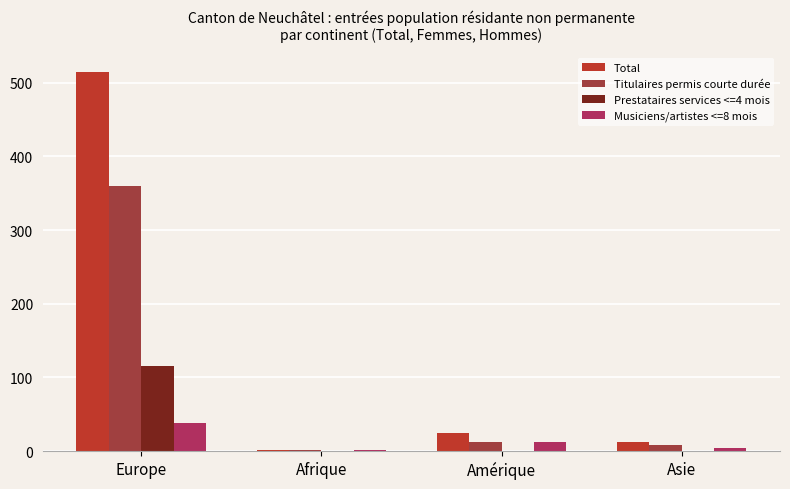

Reading right to left, extract all data points from this chart.

Total: 13	25	2	515
Titulaires permis courte durée: 9	13	1	360
Prestataires services <=4 mois: 0	0	0	116
Musiciens/artistes <=8 mois: 4	12	1	38